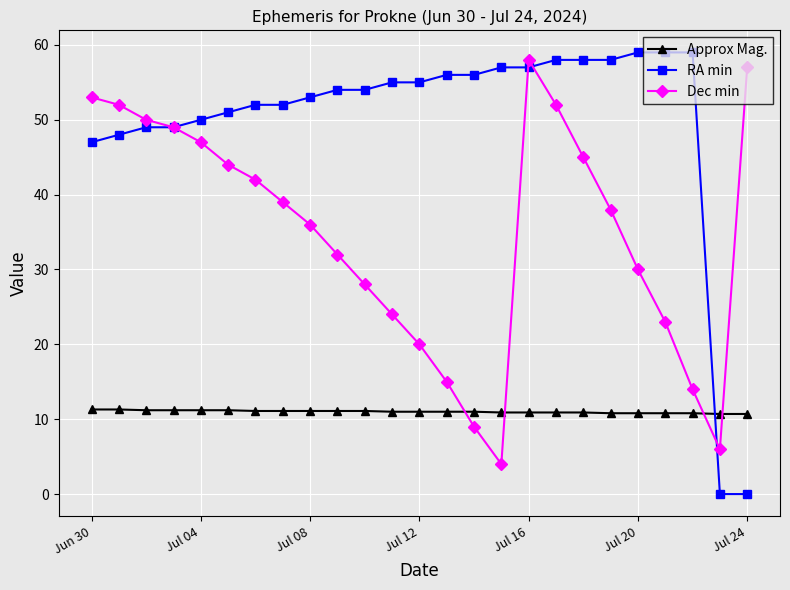

Which series has the largest range (max minus min)?

RA min